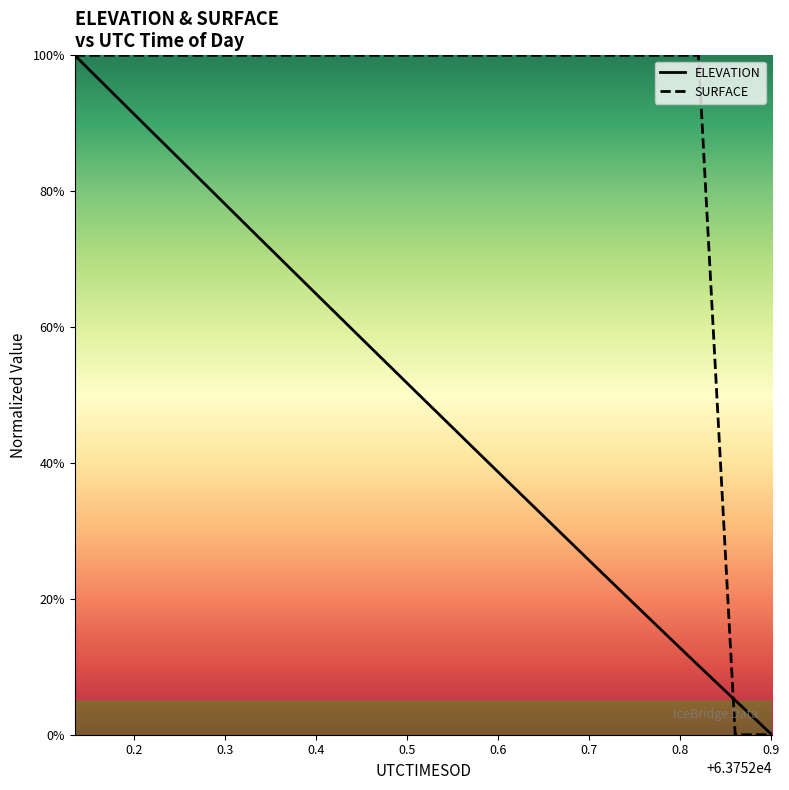

Does the chart display data point markers on the line(s)?

No